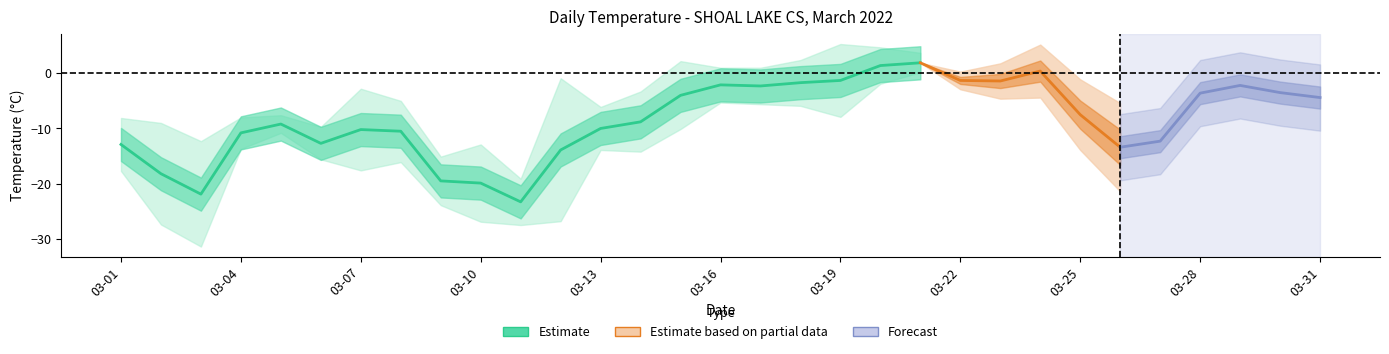

True or false: Max Temp (°C) and Min Temp (°C) intersect in this chart.

False